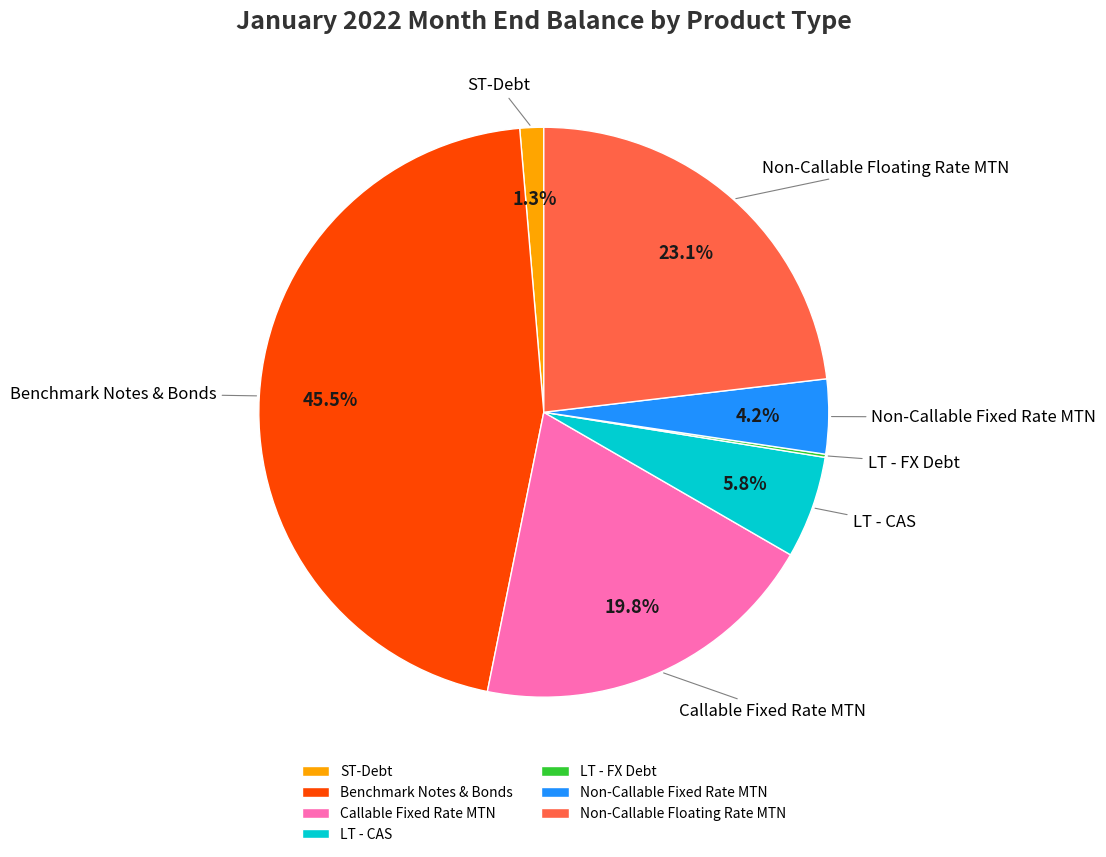

To the nearest percent, what percentage of the pie is LT - CAS?

6%